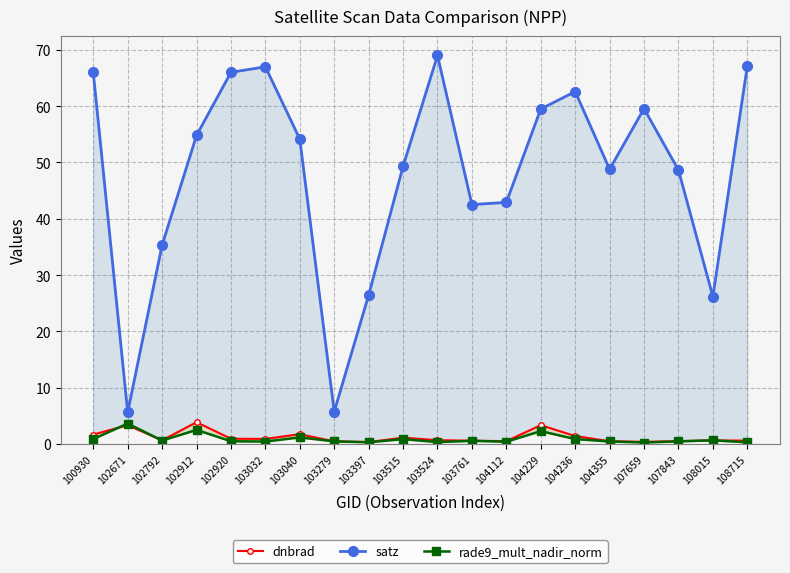

At which category does satz reach its first local peak?

103032